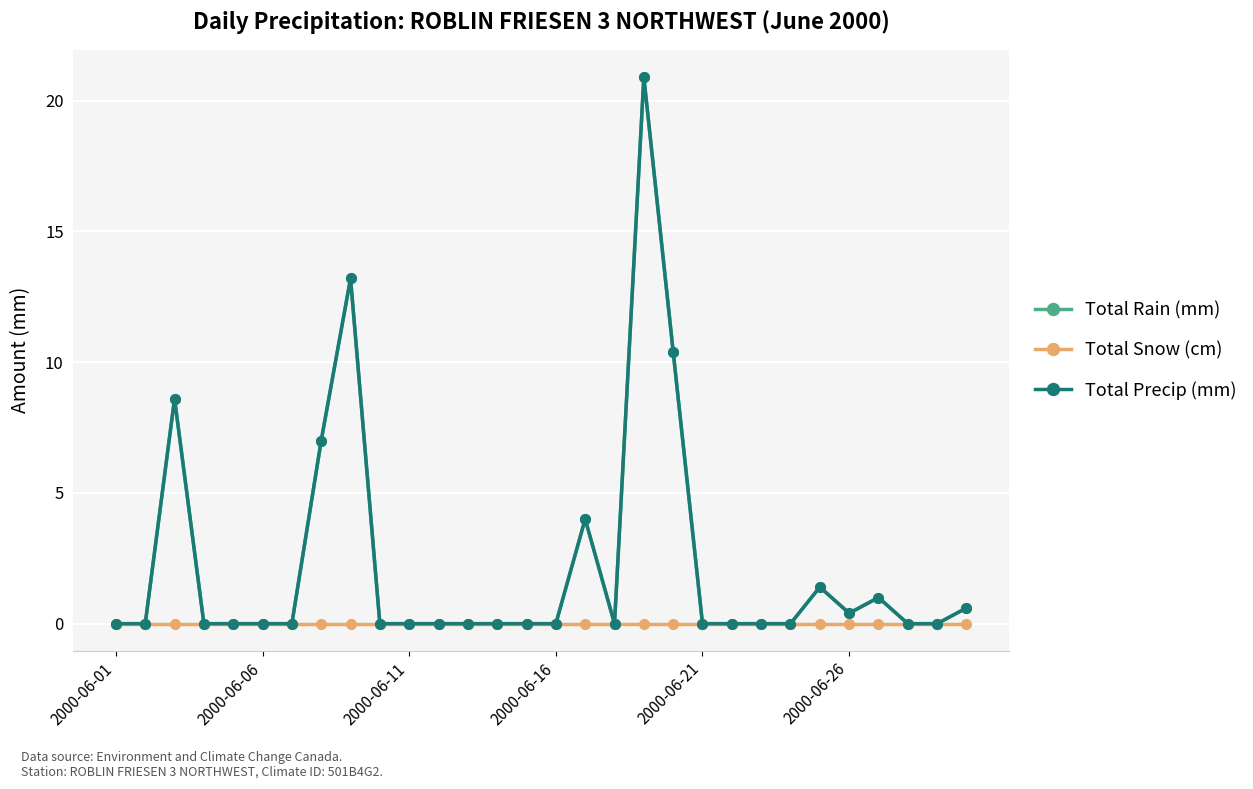

Does the chart display data point markers on the line(s)?

Yes